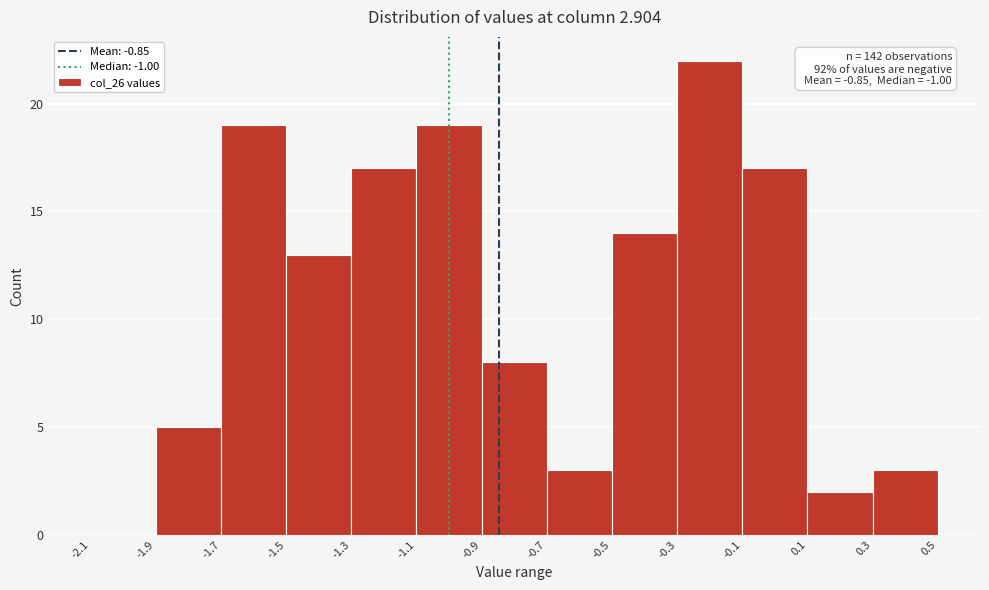

Over which range of the x-axis is the bar tallest?

-0.3 to -0.1